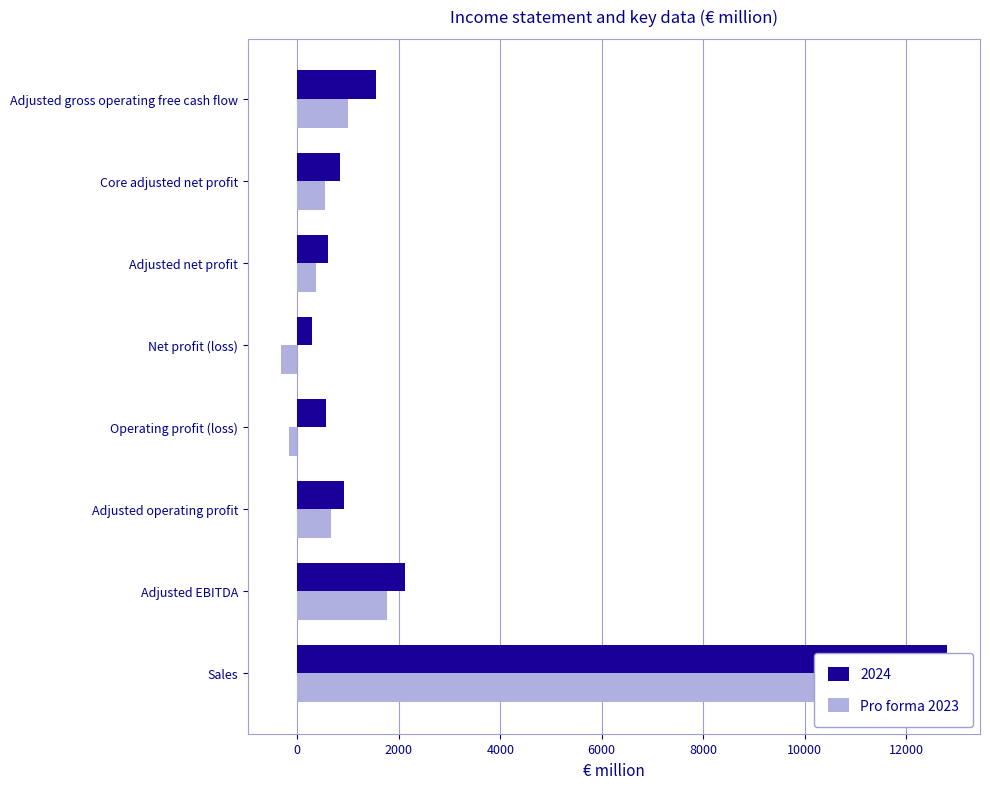

What value does the data have at Adjusted EBITDA?

1777